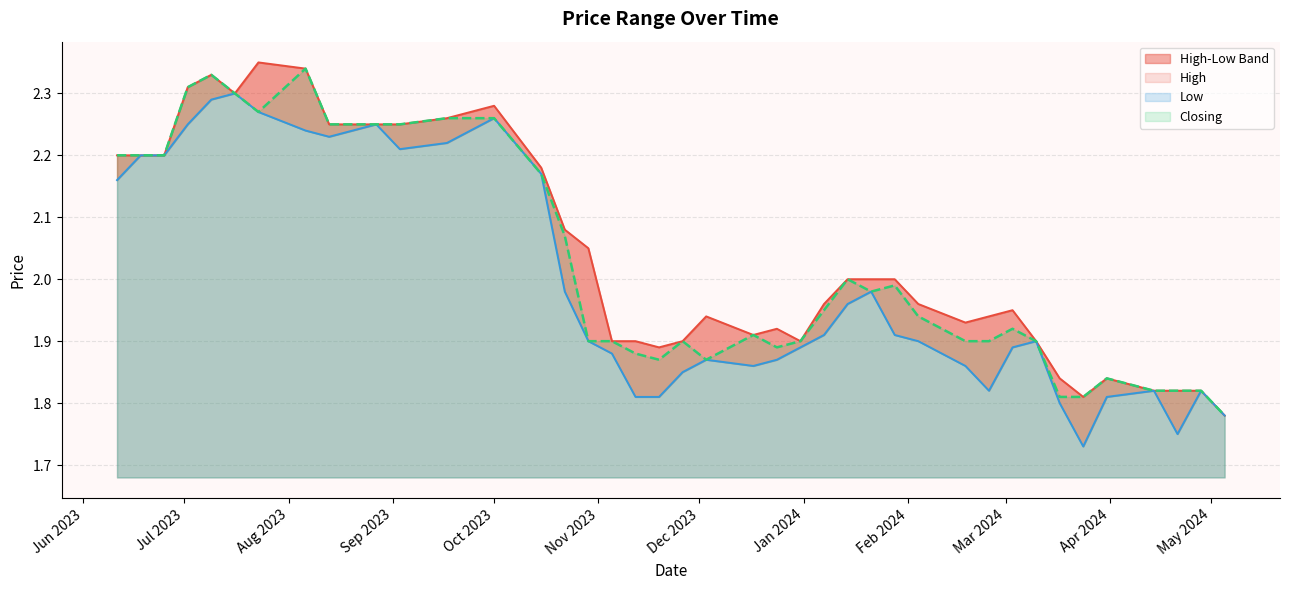

At 19/11/2023, list the series in order from largest to smallest.

High, Closing, Low